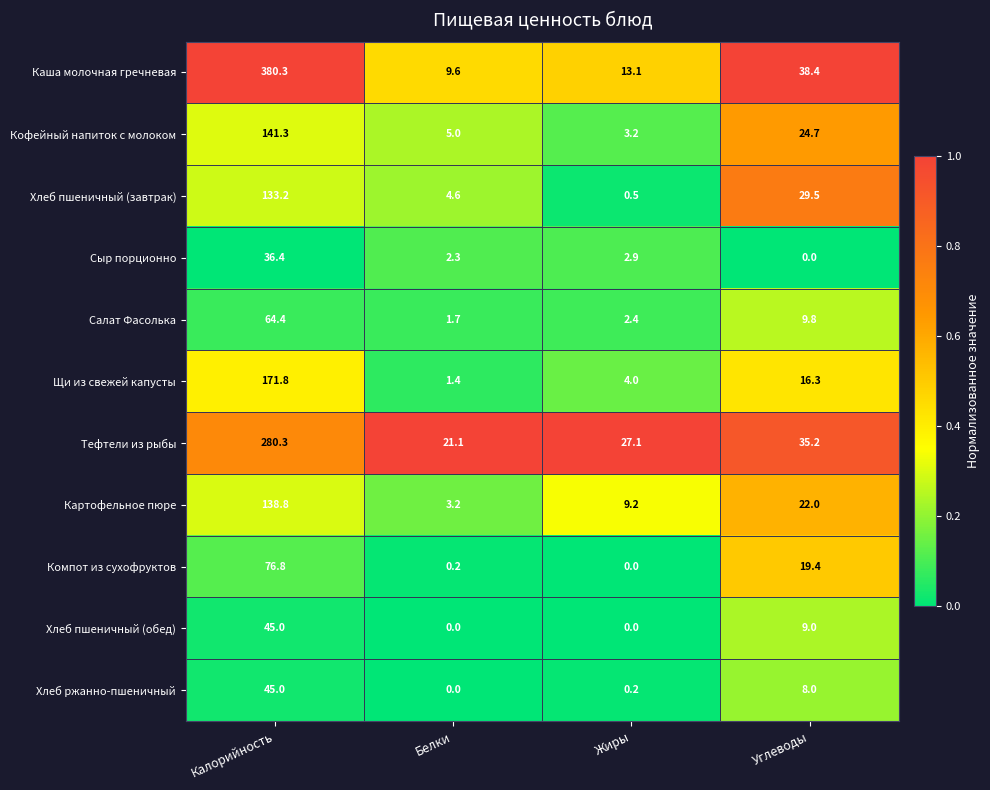

Where is Картофельное пюре nearest to the value 71?

Углеводы